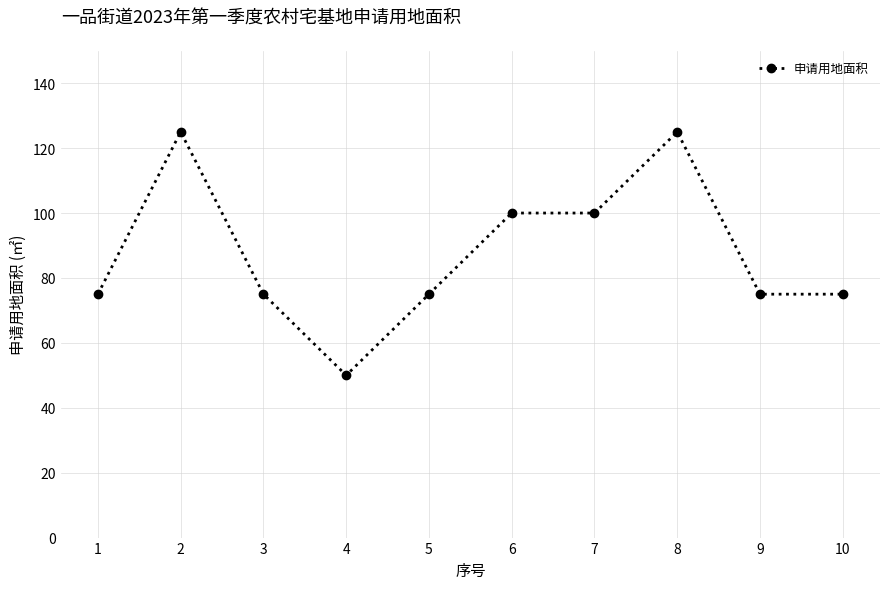

Reading left to right, what are all the values shown in this chart?

1=75	2=125	3=75	4=50	5=75	6=100	7=100	8=125	9=75	10=75